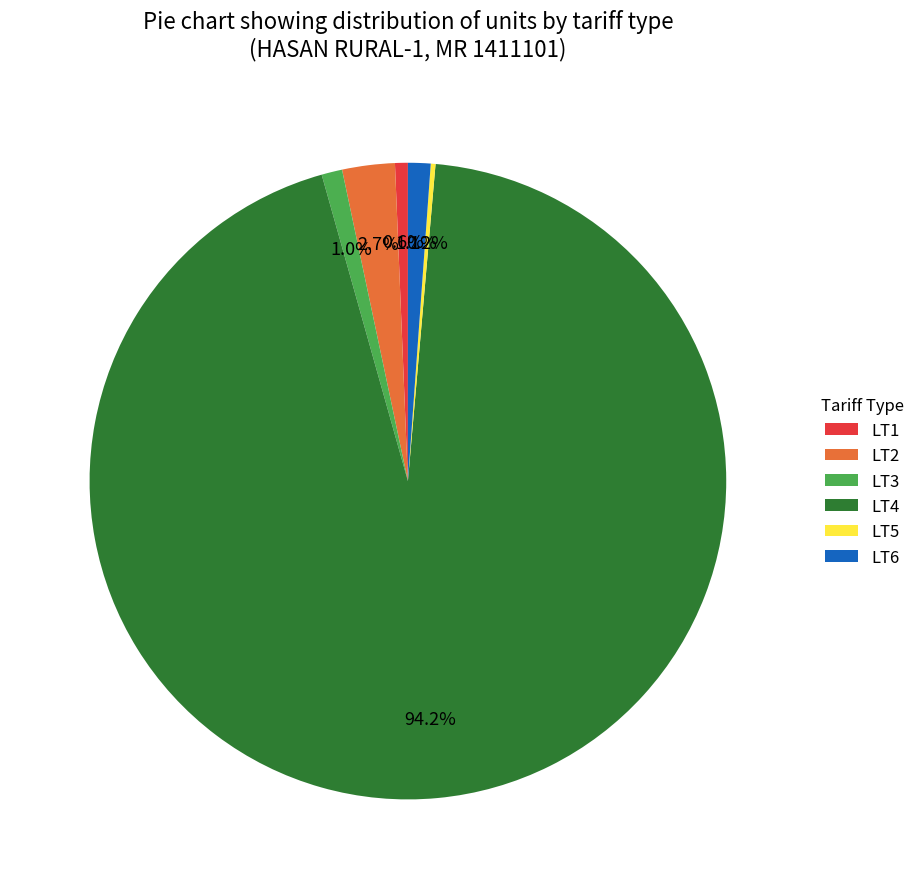

Which has a higher value, LT4 or LT2?

LT4